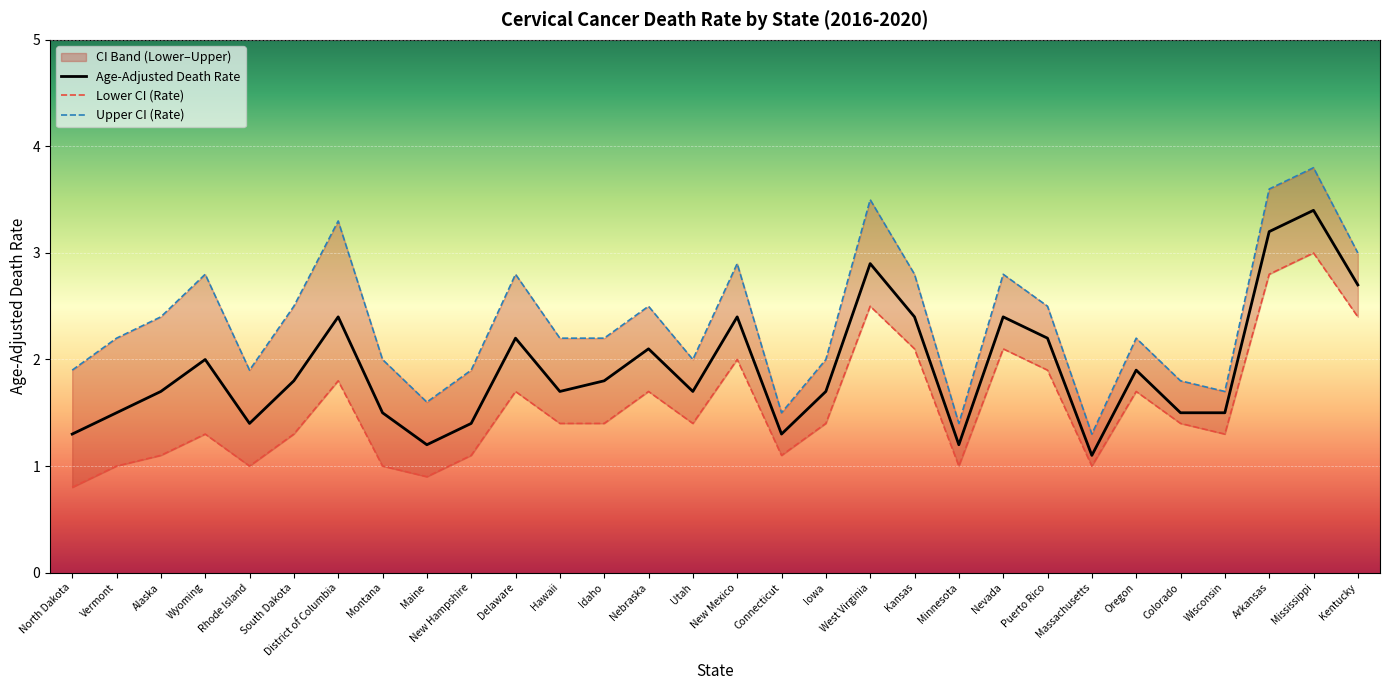

What is the sum of the Age-Adjusted Death Rate values at Delaware and Connecticut?

3.5